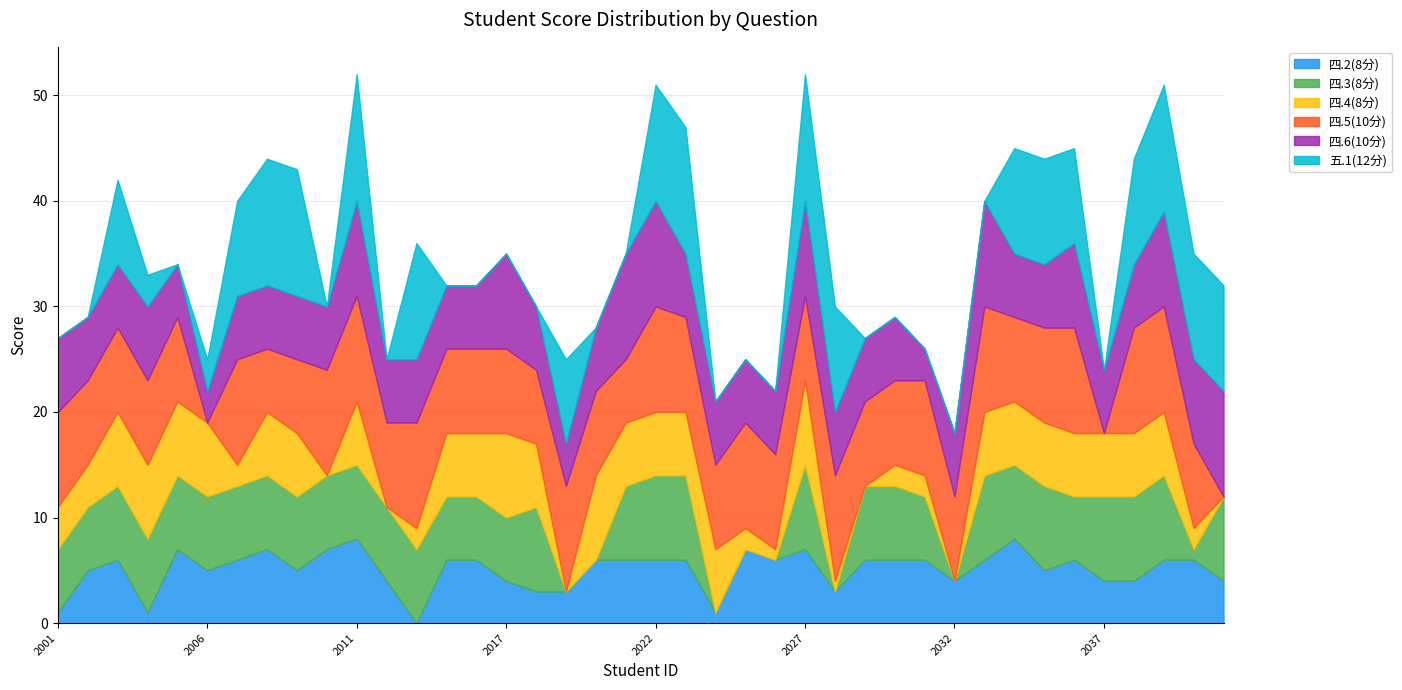

How many categories are shown in the chart?

40